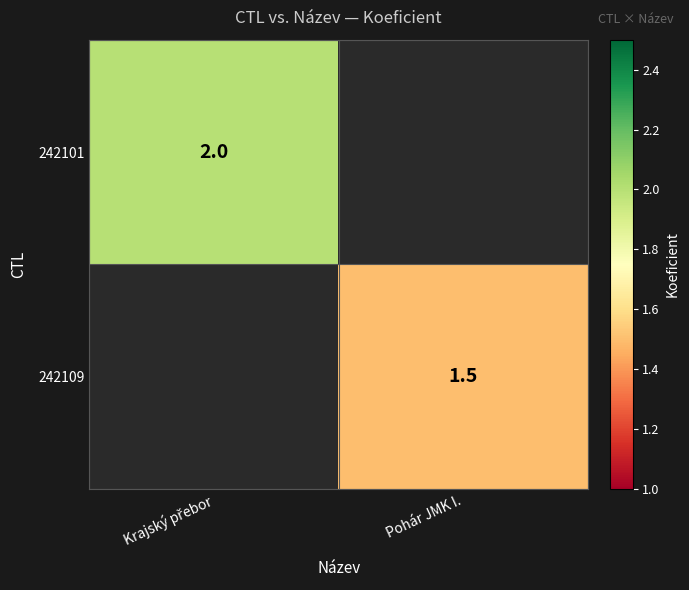

Between Pohár JMK I. and Krajský přebor, which is larger?

Krajský přebor